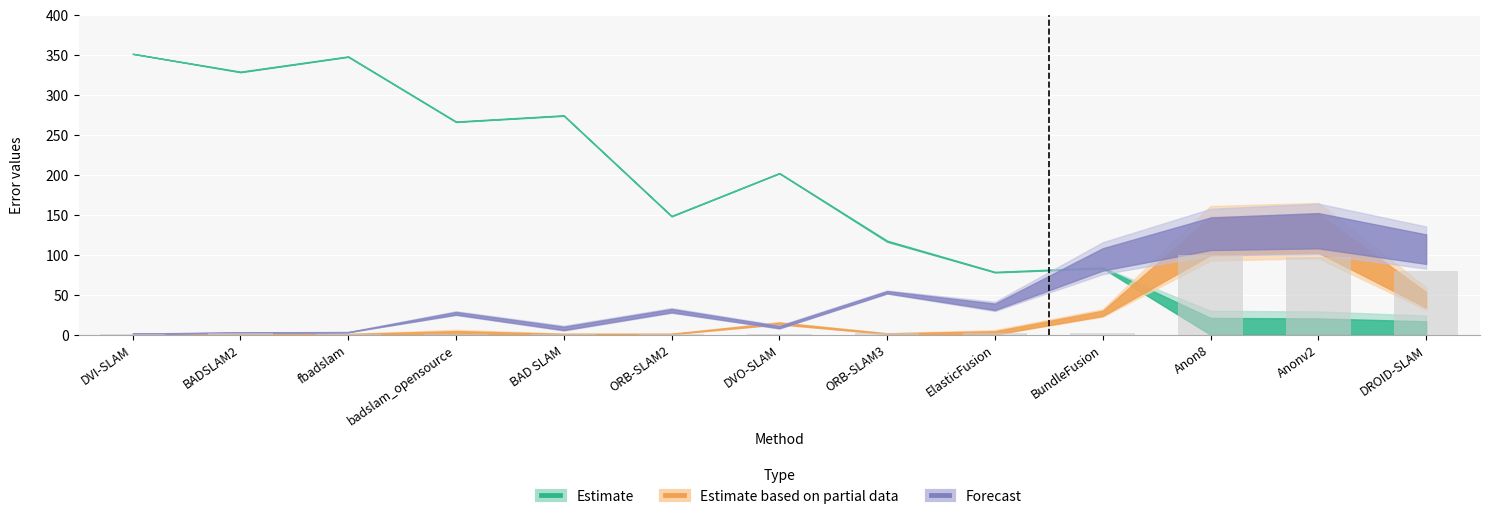

The chart shows a value of 1.3 at BAD SLAM. True or false?

True